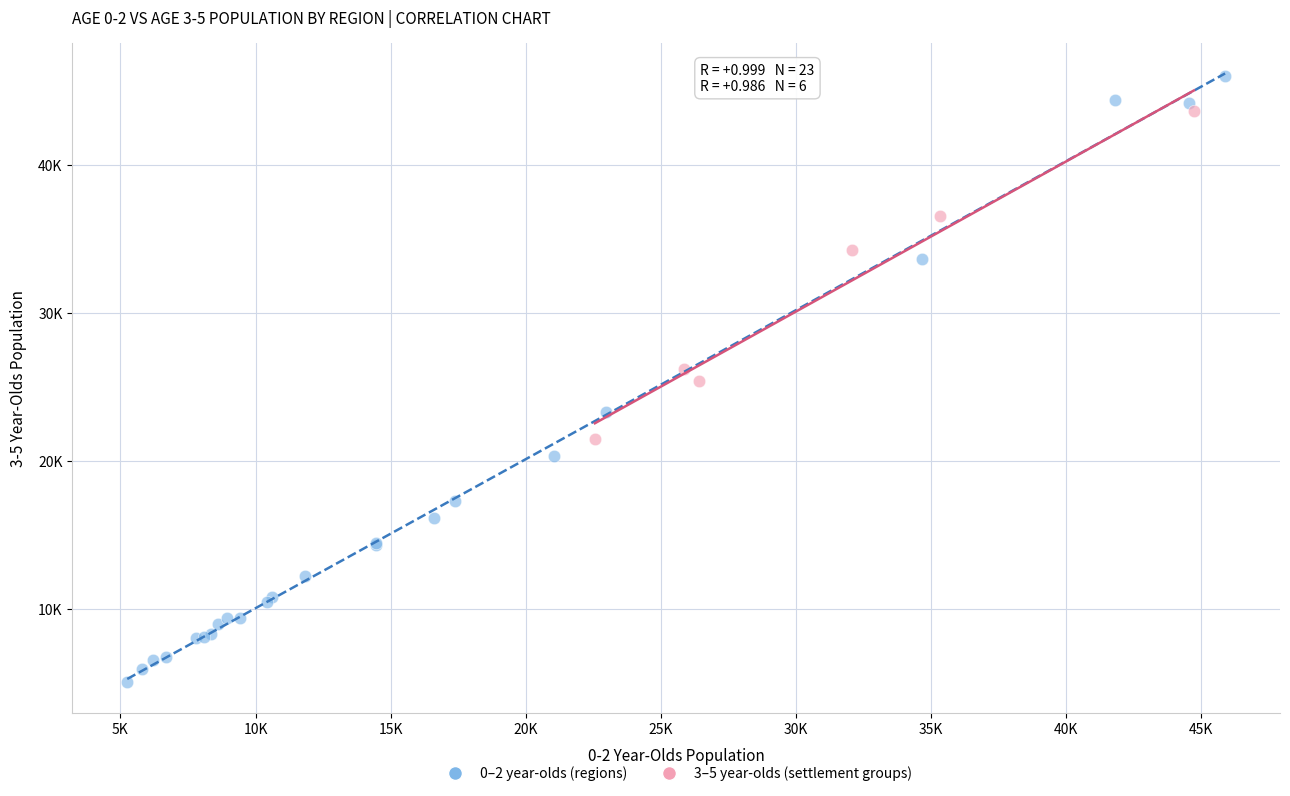

What are all the series names shown in the legend?

0–2 year-olds (regions), 3–5 year-olds (settlement groups)